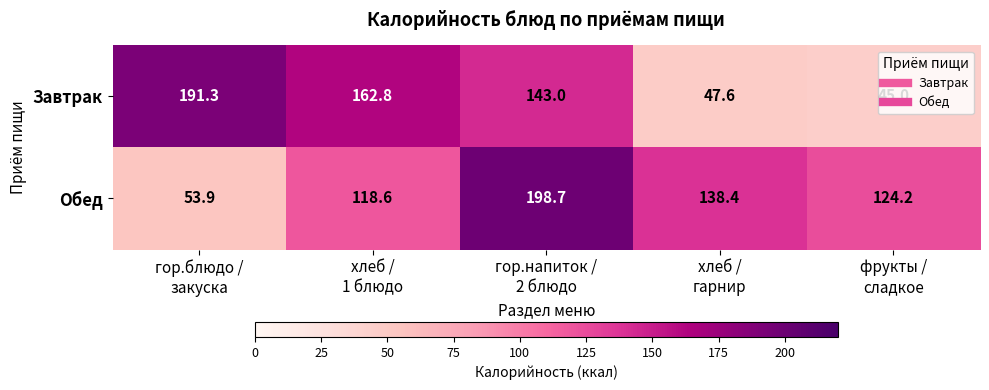

What is the maximum value shown in the chart?

198.7